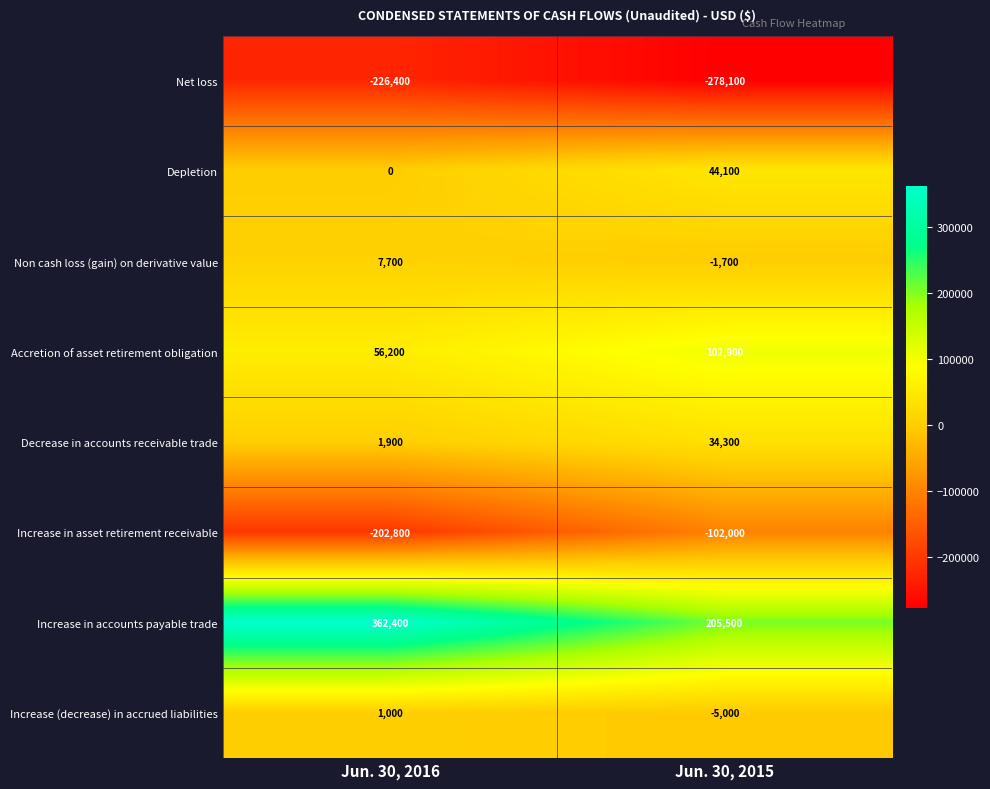

Is it true that Depletion equals 0 at Jun. 30, 2016?

True